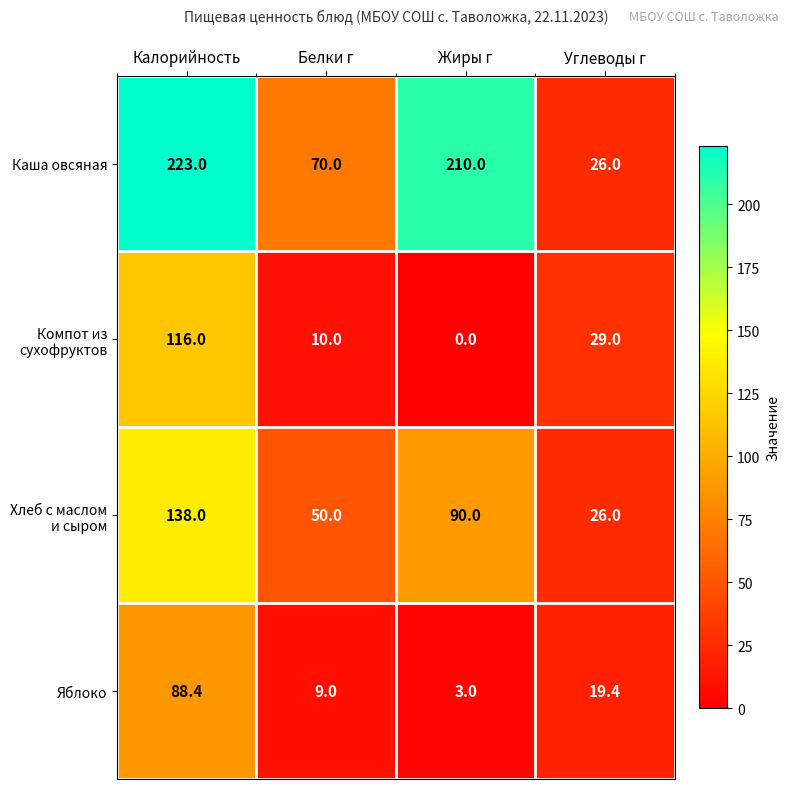

At which category does the chart reach its peak across all series?

Калорийность